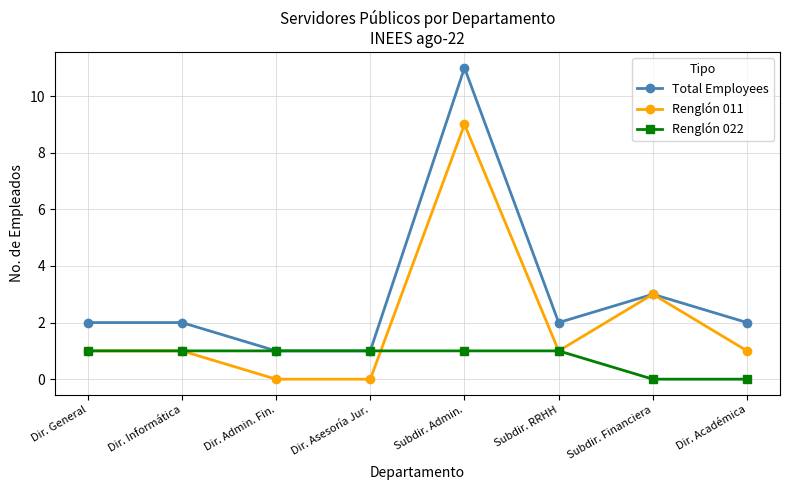

What is the sum of all Renglón 011 values?

16